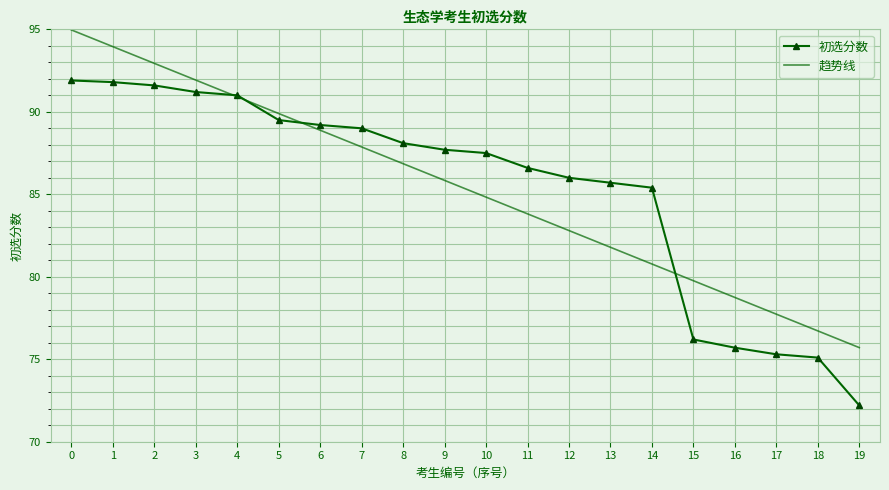

The 趋势线 series shows 82.8 at 12. True or false?

True